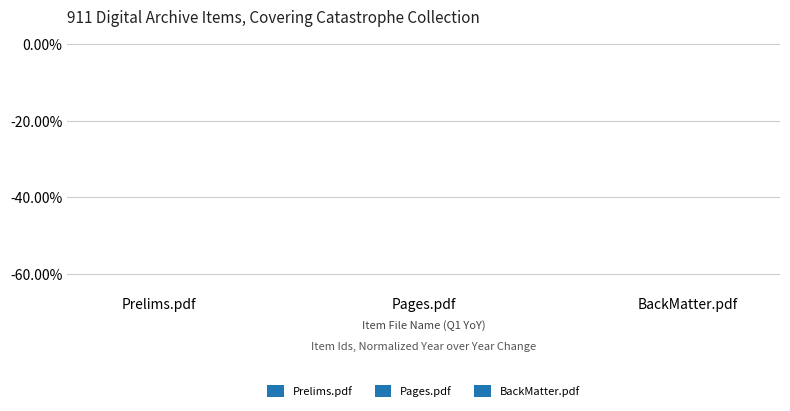

At which category does the chart reach its minimum across all series?

Pages.pdf